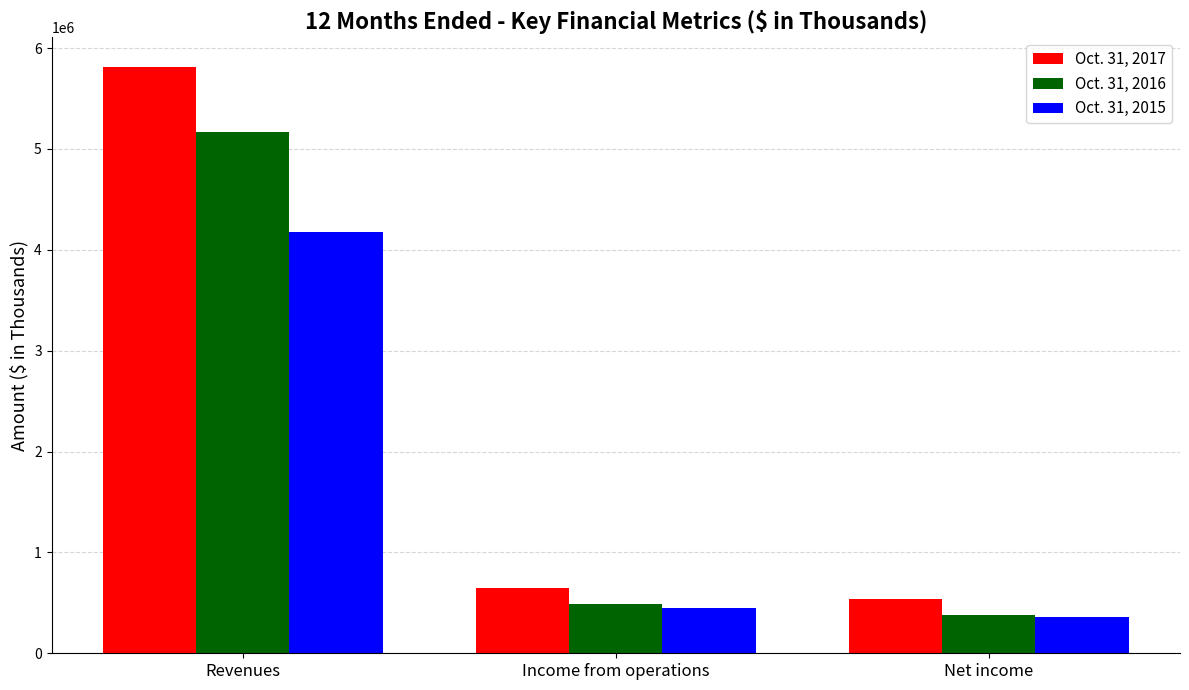

What is the total value across all series at Net income?

1280757